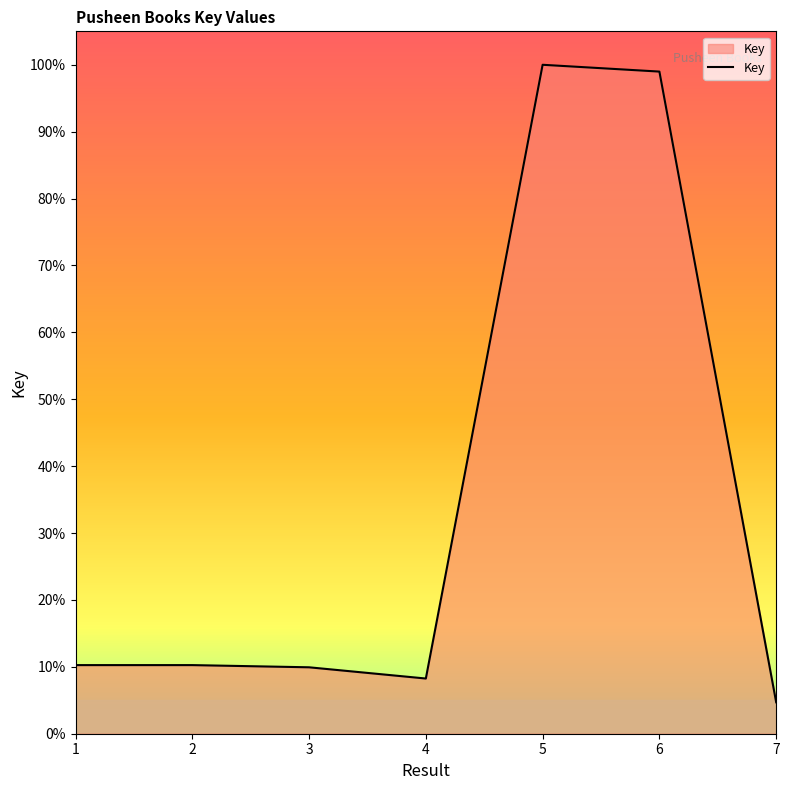

What is the difference between the maximum and minimum values?

95.3